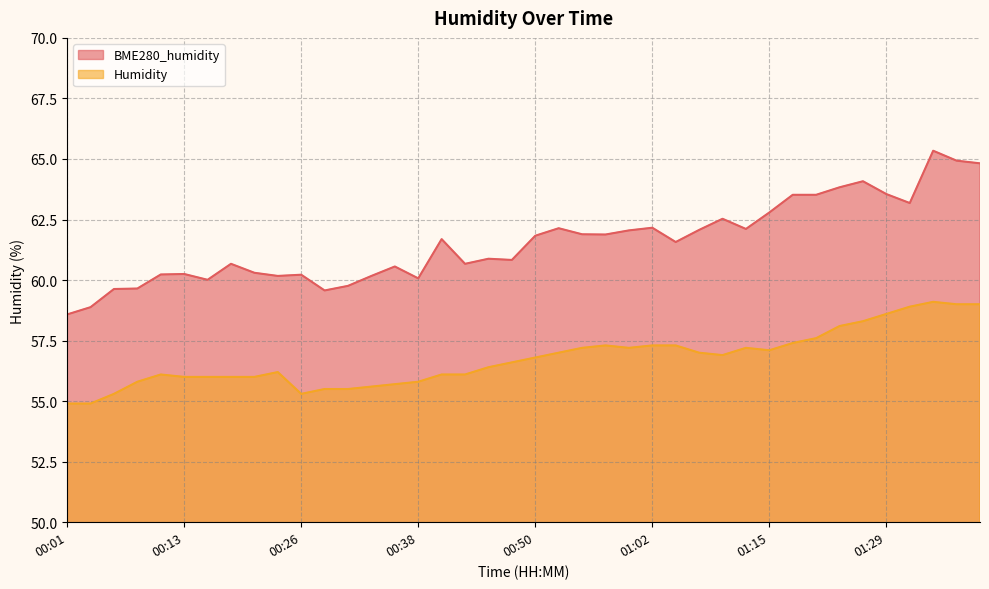

Reading left to right, list all the values displayed in this chart.

BME280_humidity: 00:01=58.6	00:04=58.9	00:06=59.6	00:08=59.6	00:11=60.2	00:13=60.2	00:16=60.0	00:18=60.7	00:21=60.3	00:23=60.2	00:26=60.2	00:28=59.6	00:30=59.8	00:33=60.2	00:35=60.6	00:38=60.1	00:40=61.7	00:43=60.7	00:45=60.9	00:48=60.8	00:50=61.8	00:53=62.1	00:55=61.9	00:57=61.9	01:00=62.0	01:02=62.2	01:05=61.6	01:07=62.1	01:10=62.5	01:12=62.1	01:15=62.8	01:17=63.5	01:20=63.5	01:24=63.8	01:27=64.1	01:29=63.5	01:32=63.2	01:35=65.3	01:37=64.9	01:40=64.8
Humidity: 00:01=54.9	00:04=54.9	00:06=55.3	00:08=55.8	00:11=56.1	00:13=56.0	00:16=56.0	00:18=56.0	00:21=56.0	00:23=56.2	00:26=55.3	00:28=55.5	00:30=55.5	00:33=55.6	00:35=55.7	00:38=55.8	00:40=56.1	00:43=56.1	00:45=56.4	00:48=56.6	00:50=56.8	00:53=57.0	00:55=57.2	00:57=57.3	01:00=57.2	01:02=57.3	01:05=57.3	01:07=57.0	01:10=56.9	01:12=57.2	01:15=57.1	01:17=57.4	01:20=57.6	01:24=58.1	01:27=58.3	01:29=58.6	01:32=58.9	01:35=59.1	01:37=59.0	01:40=59.0